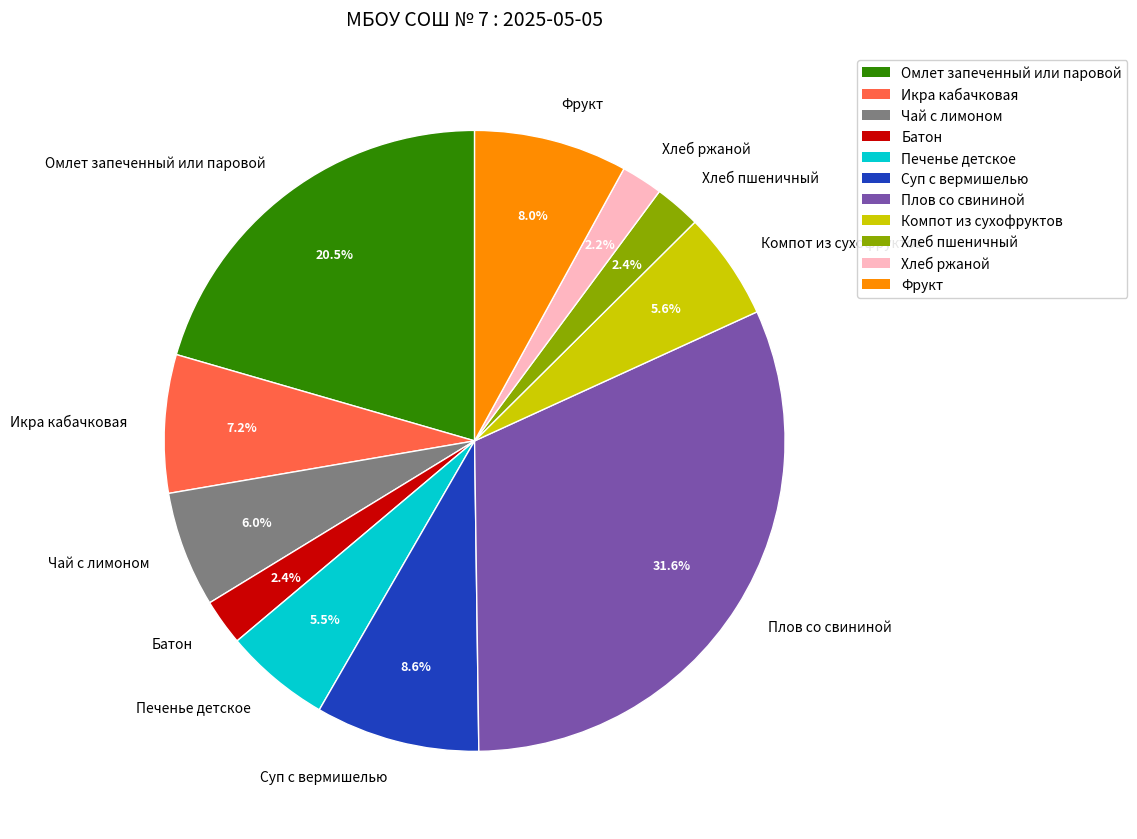

How many slices are in this pie chart?

11